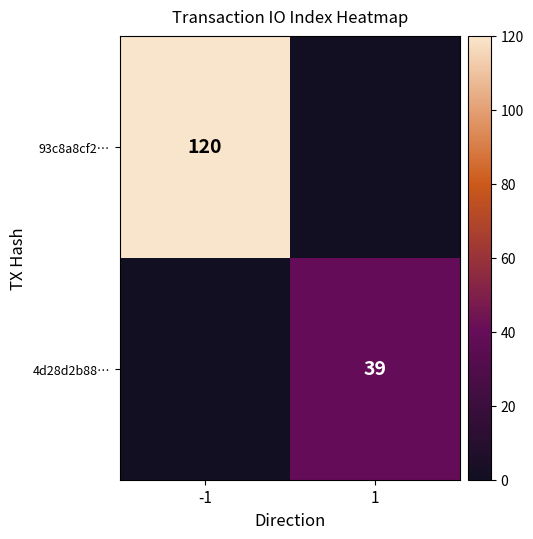

Which series has the widest spread of values?

93c8a8cf2…